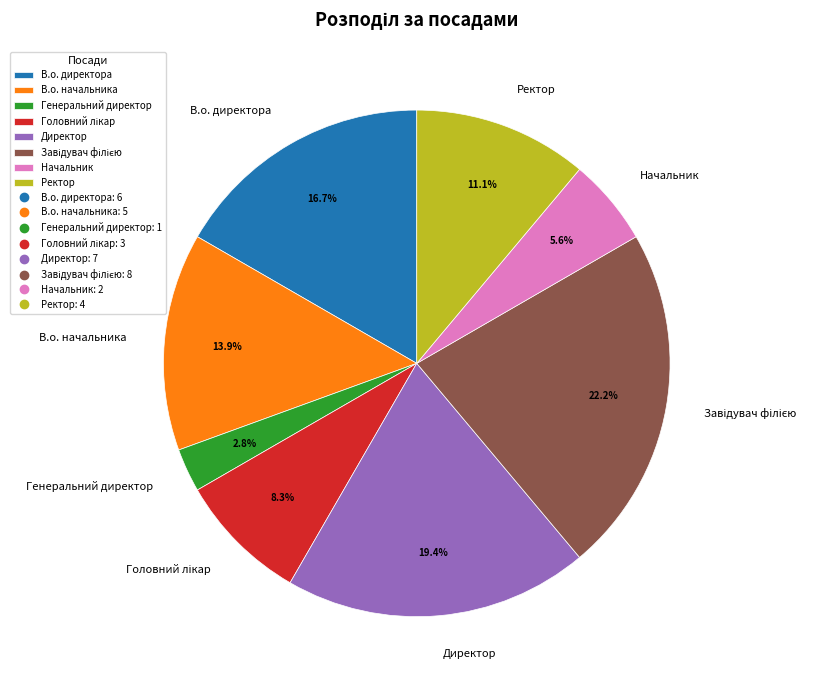

What percentage is the Генеральний директор slice, to the nearest percent?

3%